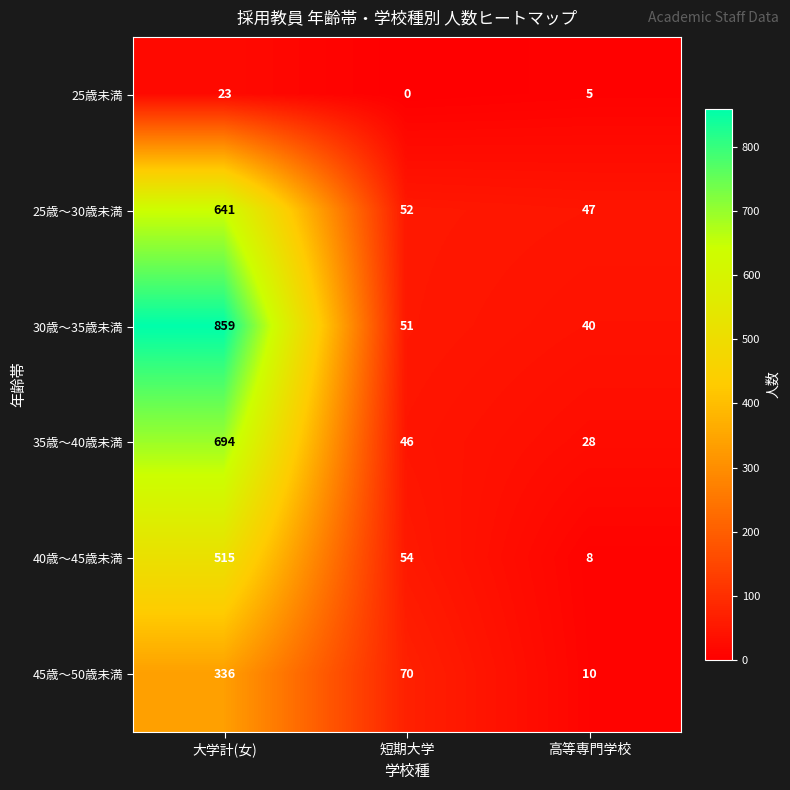

Rank the series by their maximum value, from lowest to highest.

25歳未満, 45歳～50歳未満, 40歳～45歳未満, 25歳～30歳未満, 35歳～40歳未満, 30歳～35歳未満